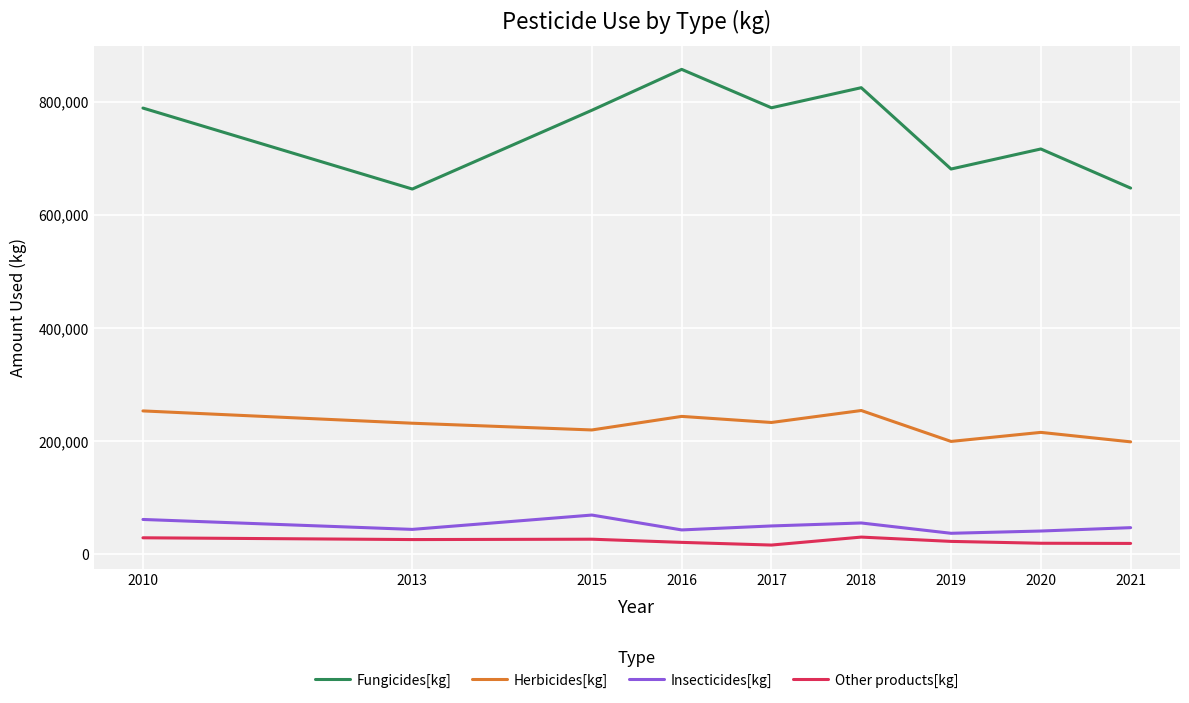

What is the difference between the highest and lowest values at 2016?

836386.0